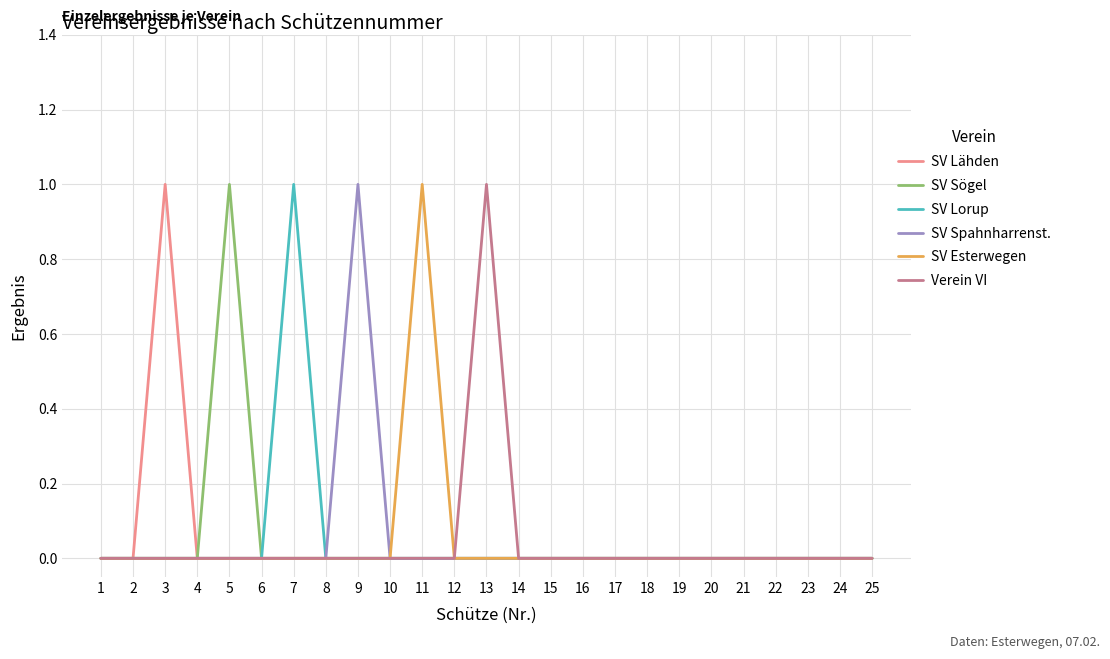

The SV Lähden series shows 0 at 9. True or false?

True